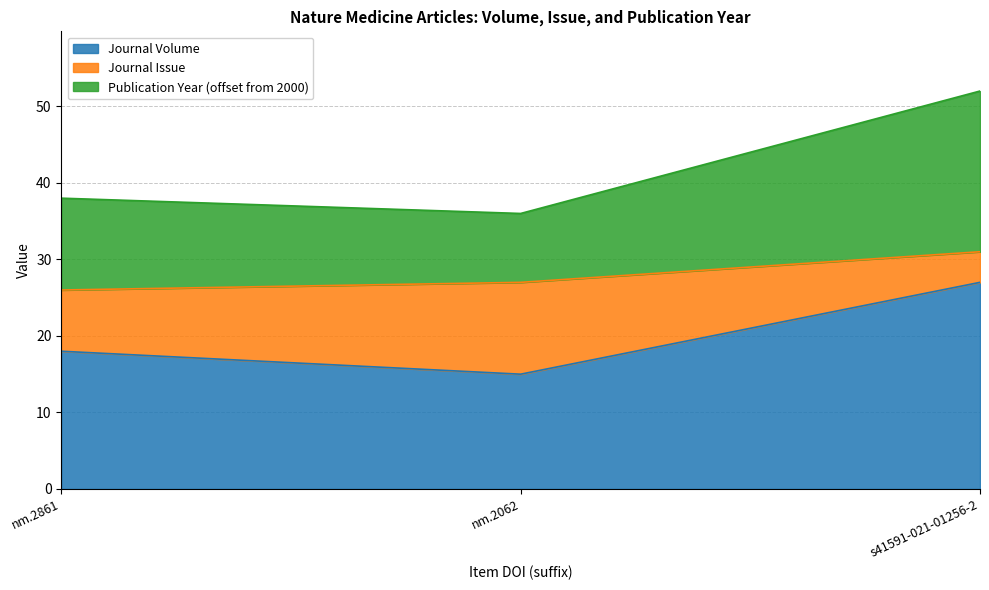

What is the value of the Journal Volume point at the 1st from the left?

18